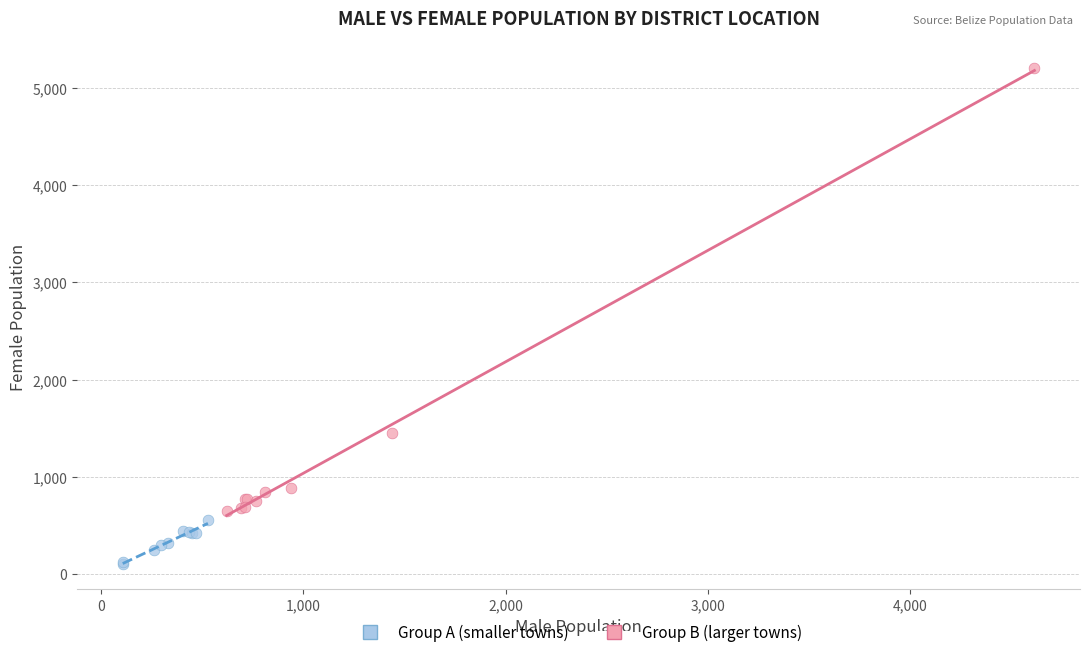

What are all the series names shown in the legend?

Group A (smaller towns), Group B (larger towns)